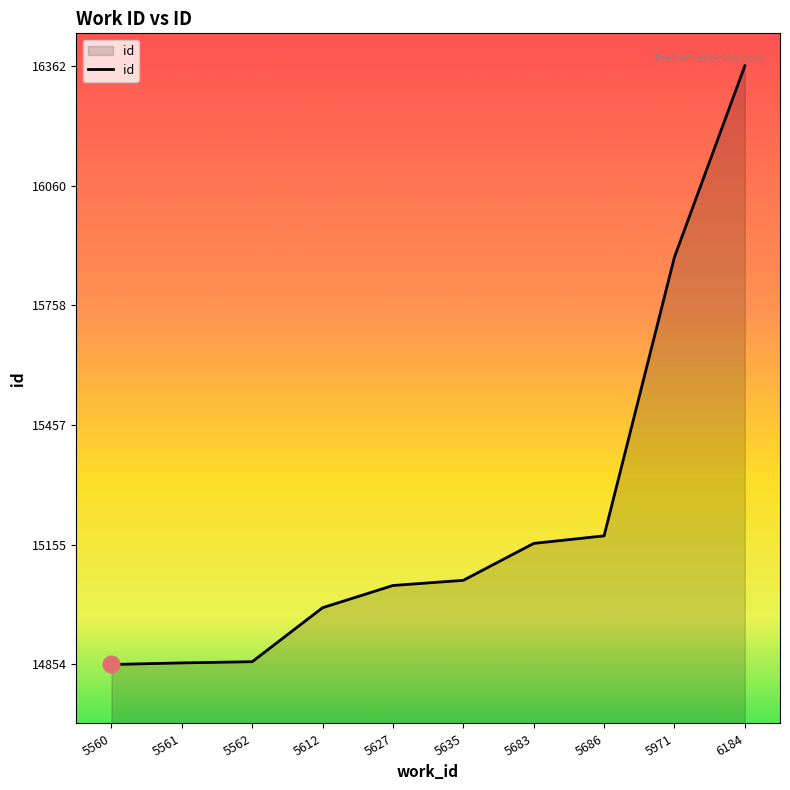

Does the chart have visible grid lines?

No